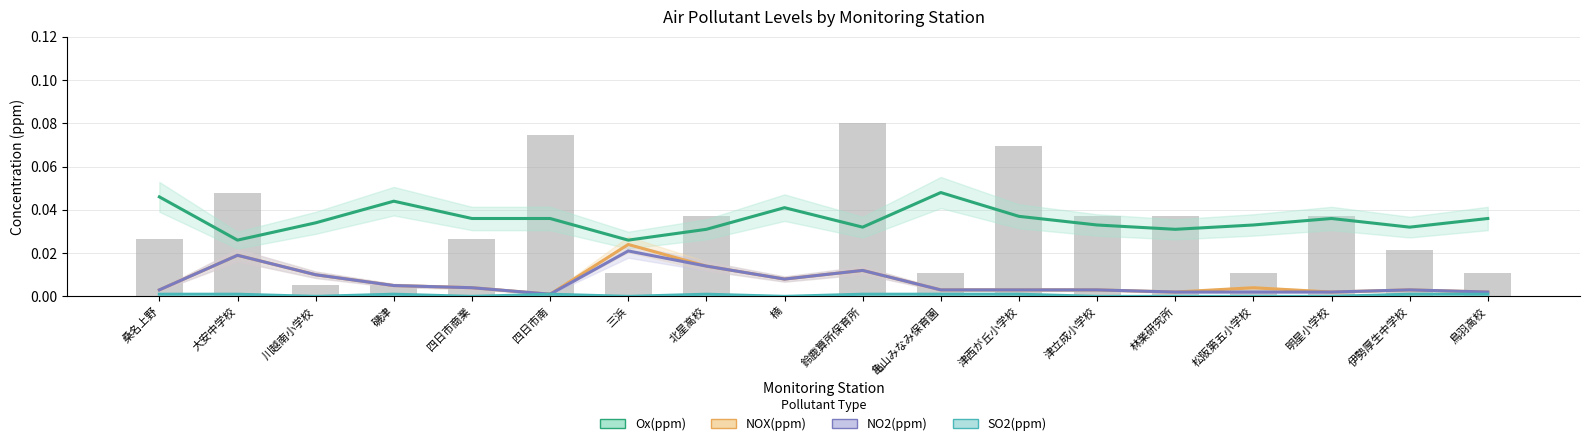

What is the label of the 4th bar from the right?

松阪第五小学校